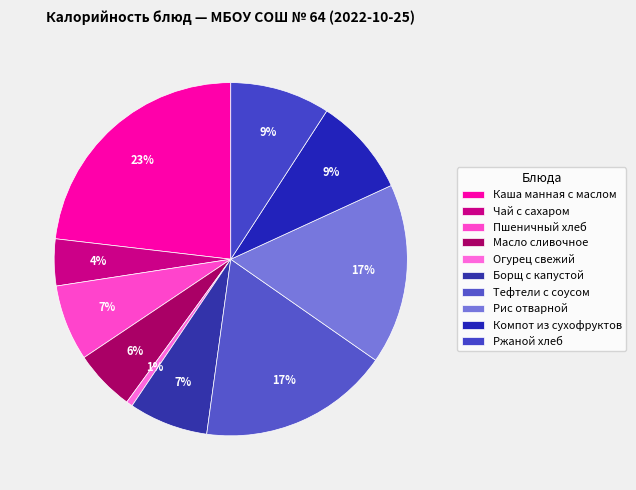

What percentage is NOT represented by Ржаной хлеб?

90.9%